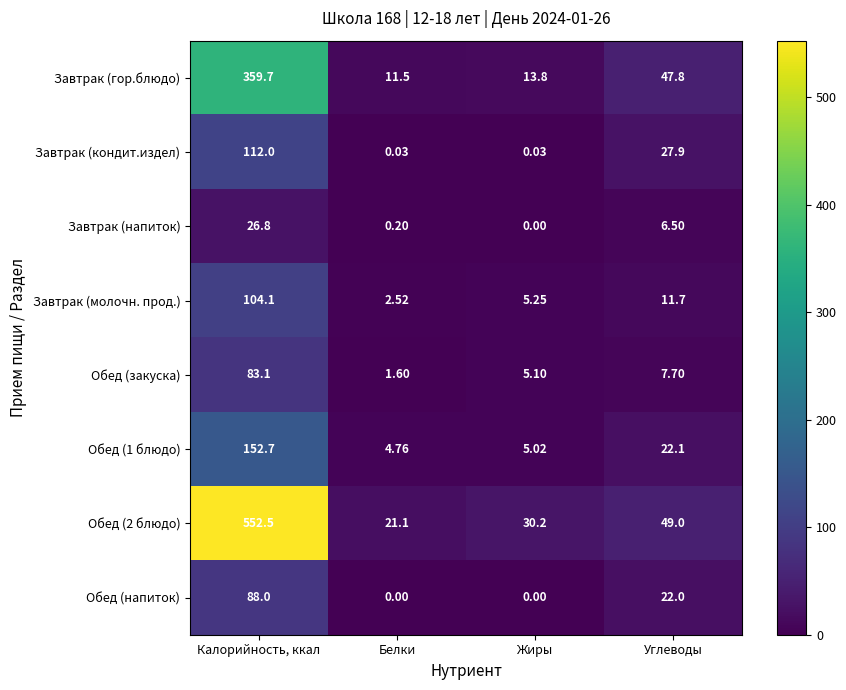

Where is Обед (закуска) nearest to the value 42?

Углеводы